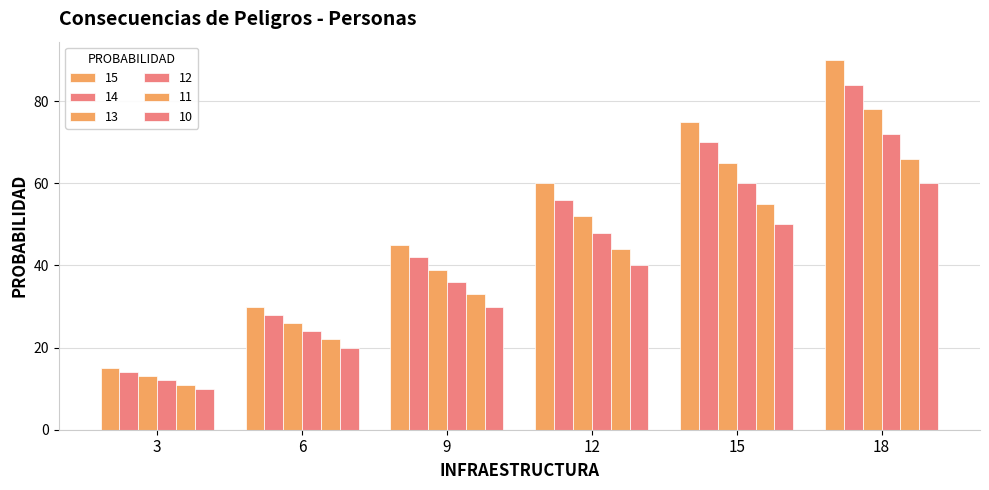

Reading right to left, what are all the values shown in this chart?

15: 90	75	60	45	30	15
14: 84	70	56	42	28	14
13: 78	65	52	39	26	13
12: 72	60	48	36	24	12
11: 66	55	44	33	22	11
10: 60	50	40	30	20	10